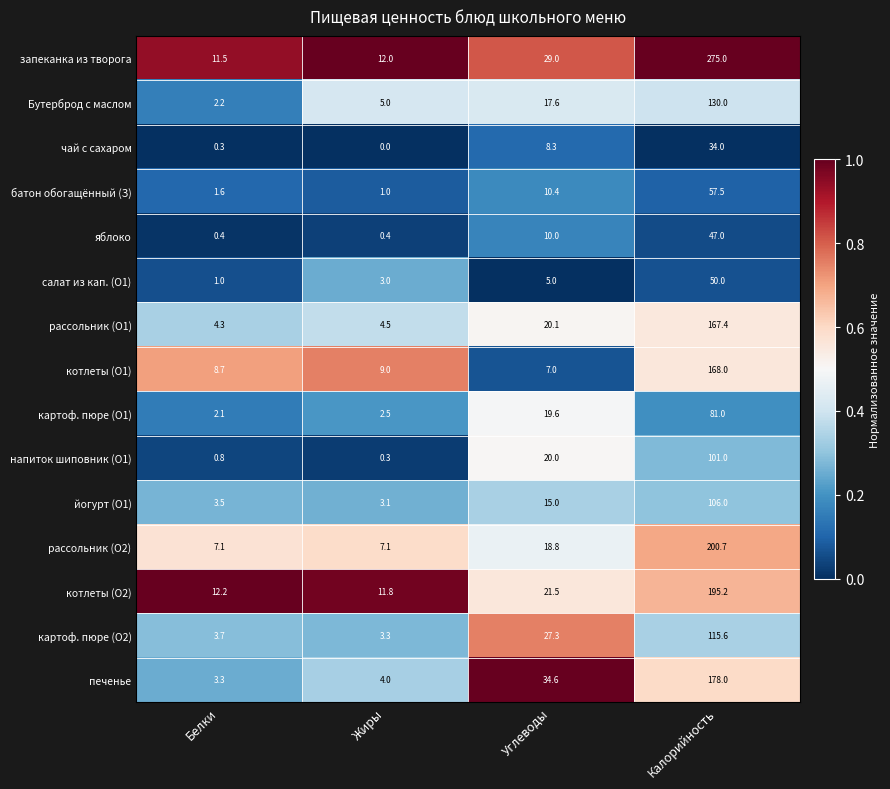

Count the number of categories in the chart.

4